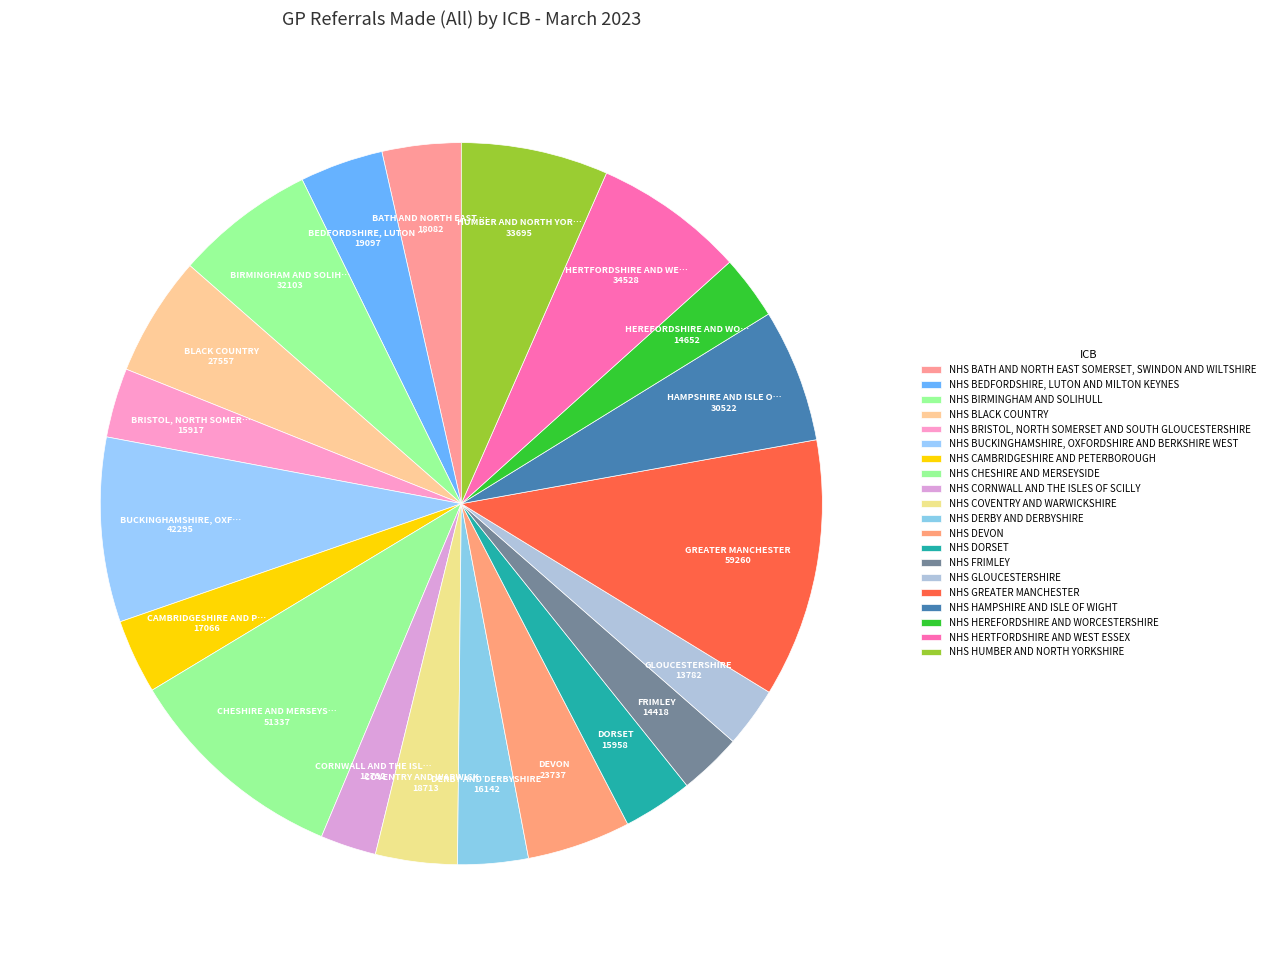

Is it true that NHS CHESHIRE AND MERSEYSIDE is 24% of the pie?

False